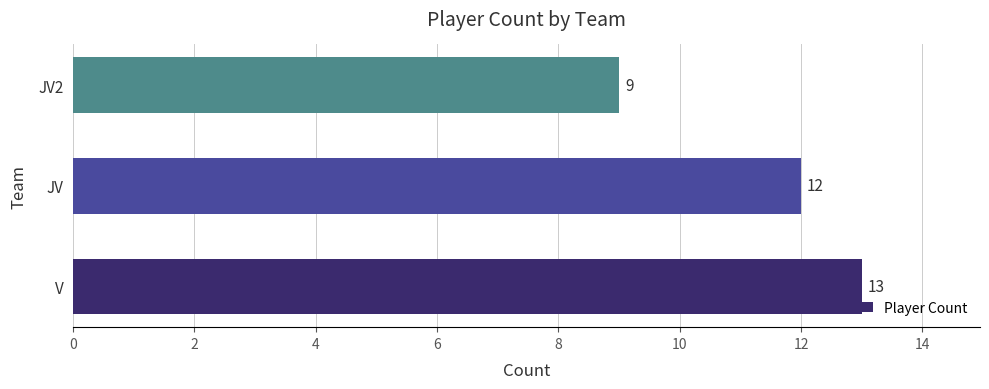

What is the average value?

11